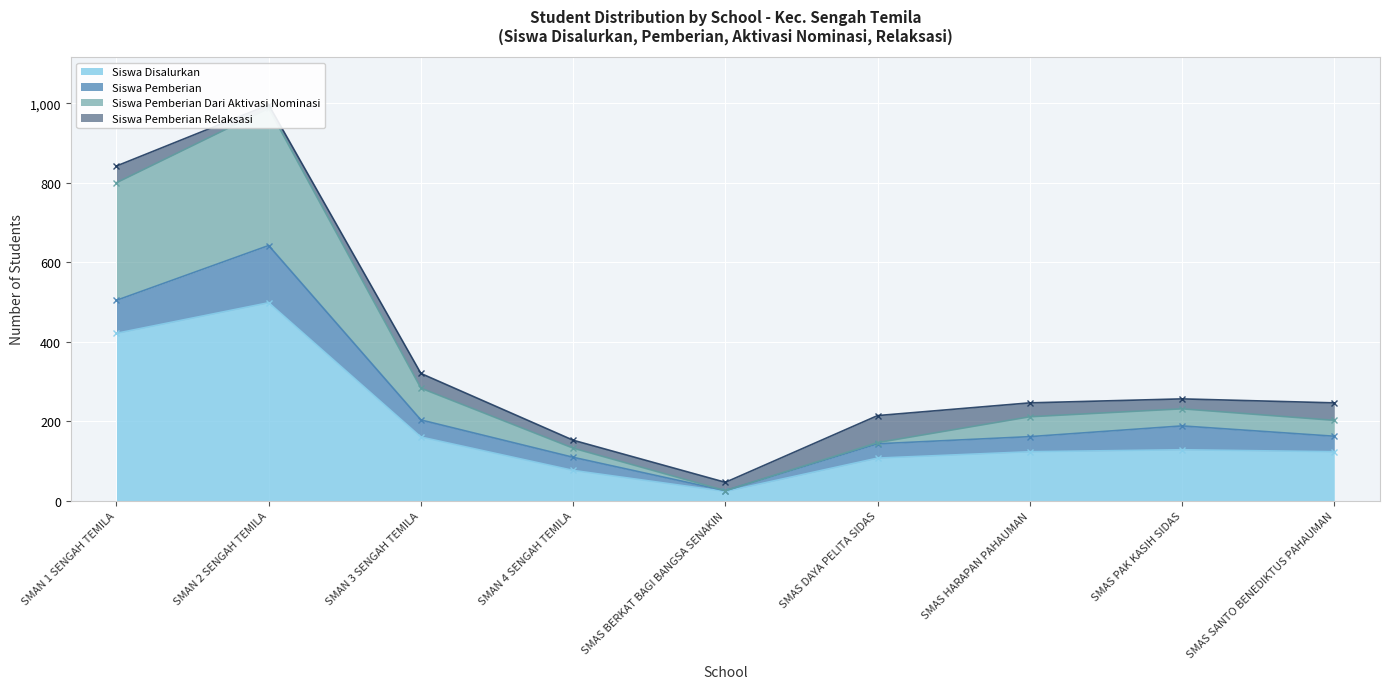

The value of Siswa Disalurkan at SMAS BERKAT BAGI BANGSA SENAKIN is 23. True or false?

True